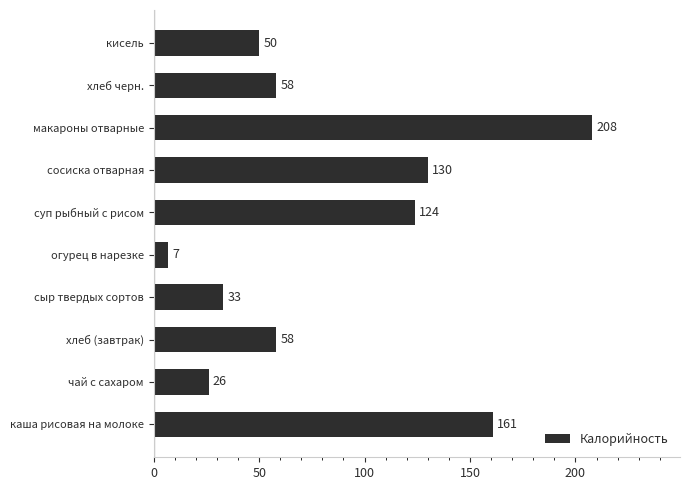

What is the difference between the second highest and second lowest values?

135